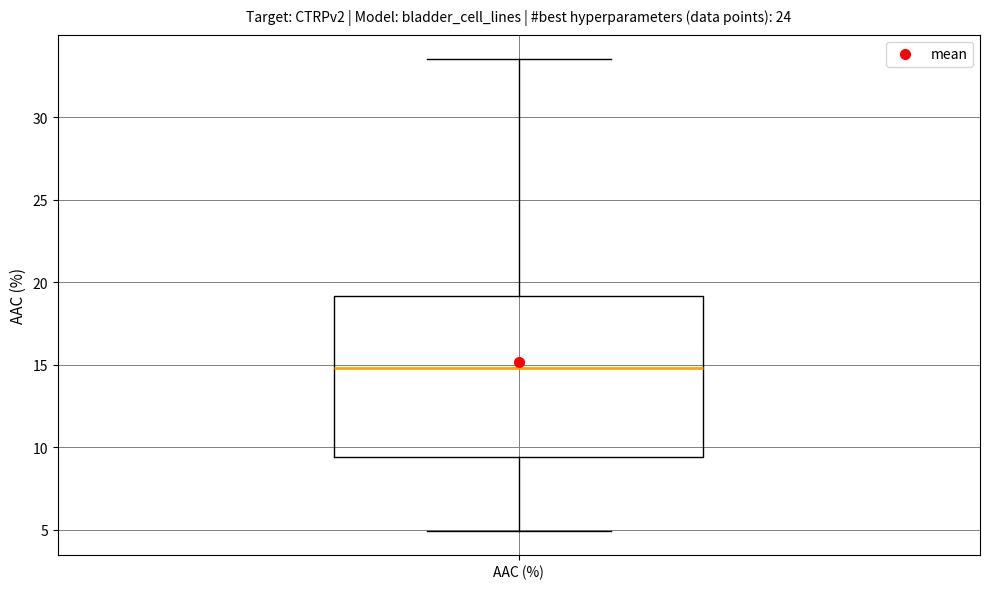

Transcribe this box plot: give where the median line is, the range the box spans, and where the two whiskers end, as read against the y-axis. The values are not printed on the chart, so give them approximately, as read against the axis.

median 15.0, box 9.5 to 19.0, whiskers 5.0 to 33.5